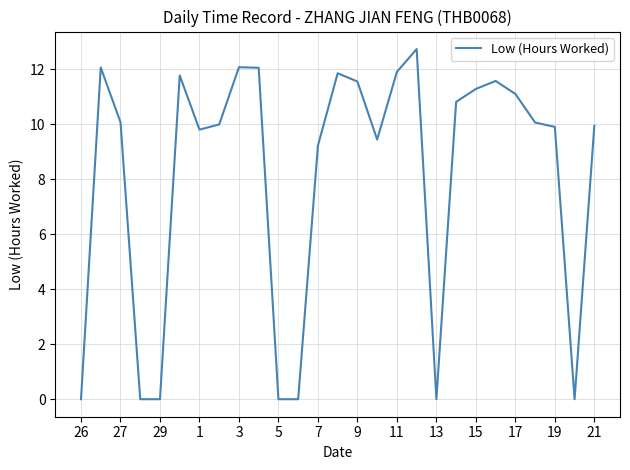

What is the difference between the values at 3 and 13?

12.1